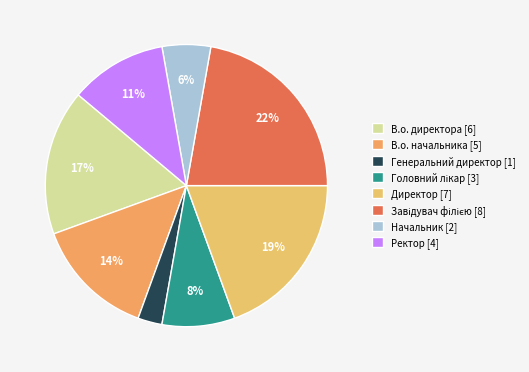

Which slice is the largest?

Завідувач філією